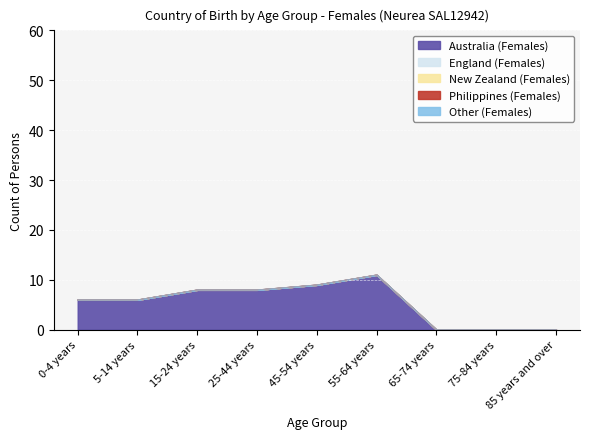

Which series changed the most between 45-54 years and 85 years and over?

Australia (Females)